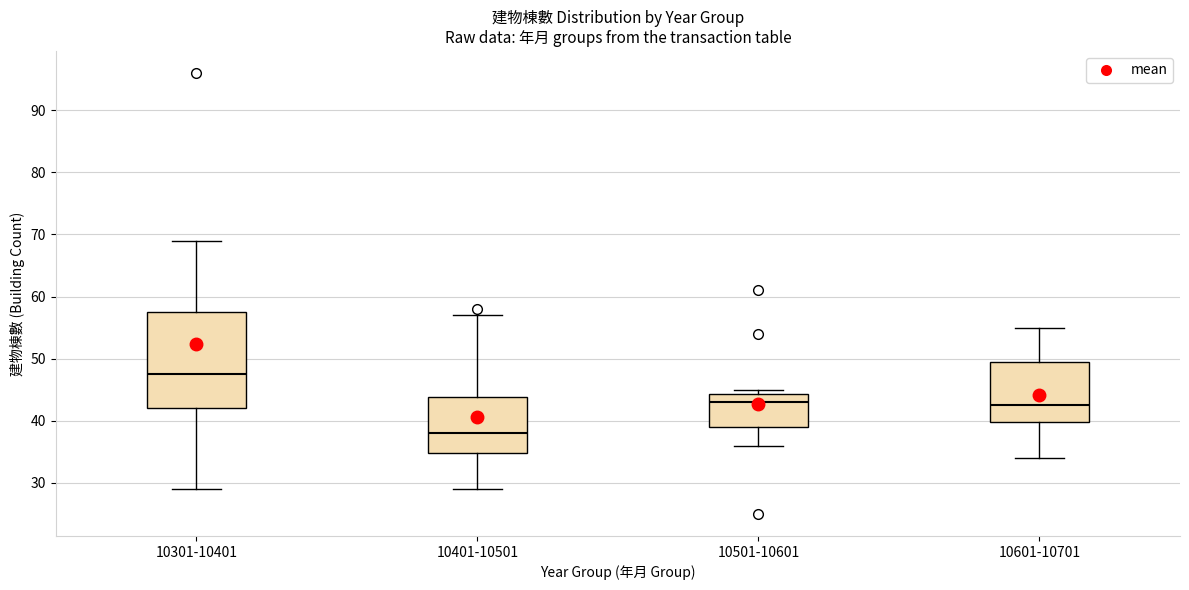

Which box is the tallest, from its lower edge to its upper edge?

10301-10401